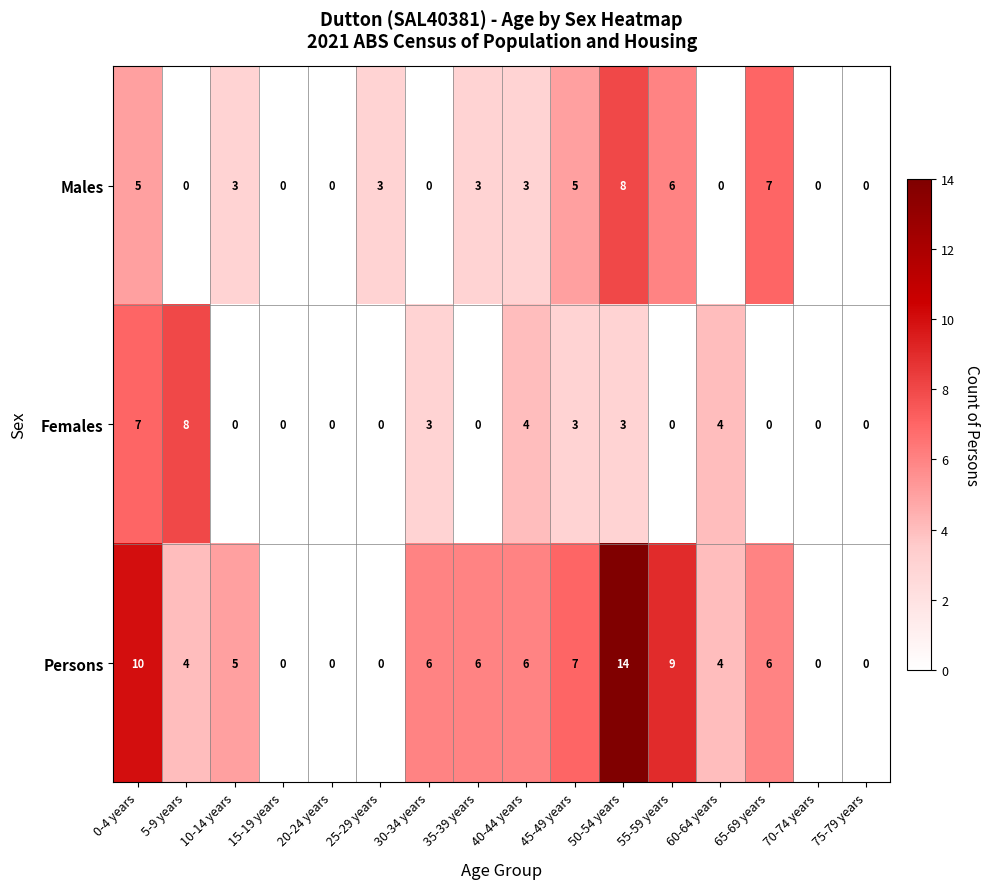

What is the sum of the Females values at 15-19 years and 45-49 years?

3